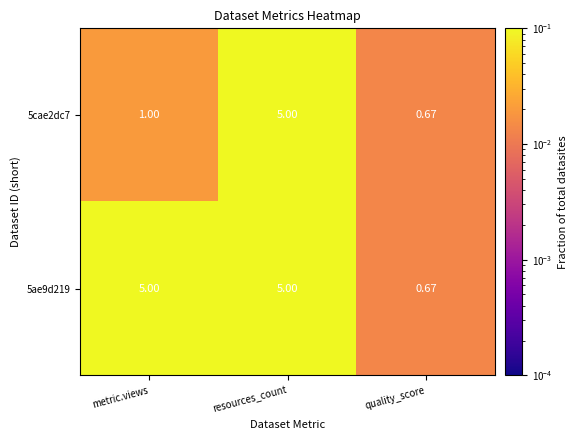

List the labels in order of 5cae2dc7 value, largest first.

resources_count, metric.views, quality_score